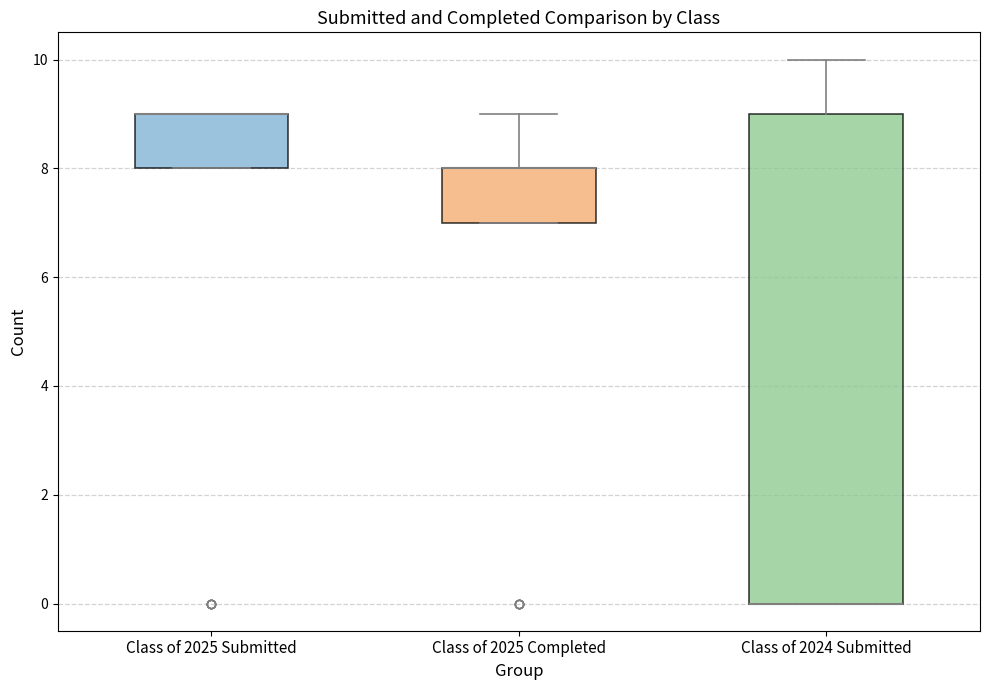

Where does the upper whisker of the box for Class of 2024 Submitted end on the y-axis? The values are not printed on the chart, so give them approximately, as read against the axis.

10